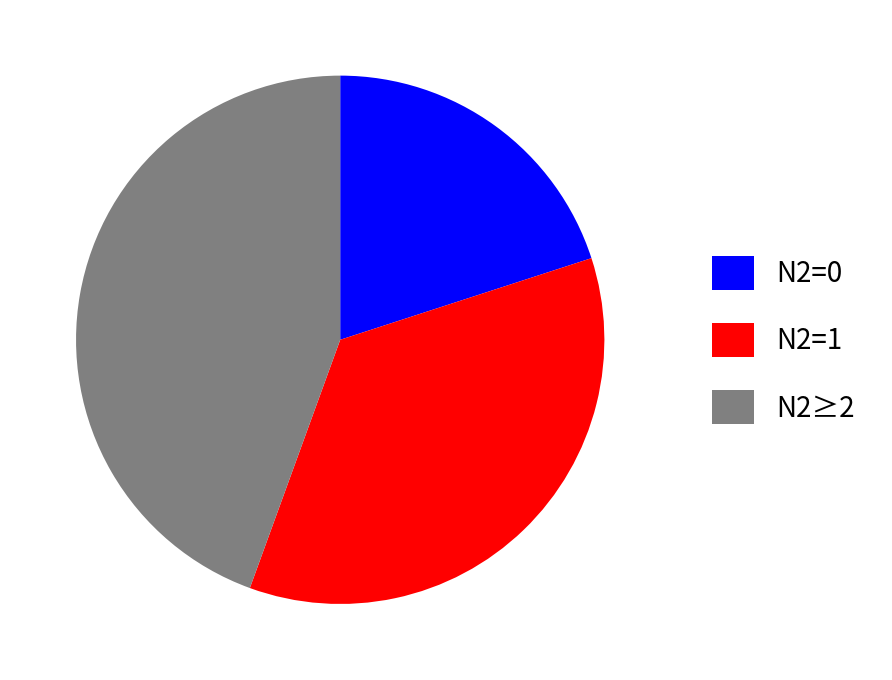

Count the number of slices in the pie.

3